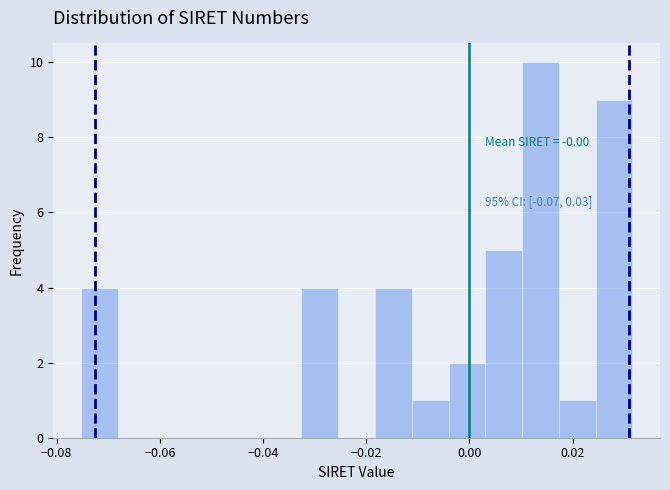

Around what value on the x-axis is the tallest bar? Give the approximate position of its centre, as read against the axis.

0.014